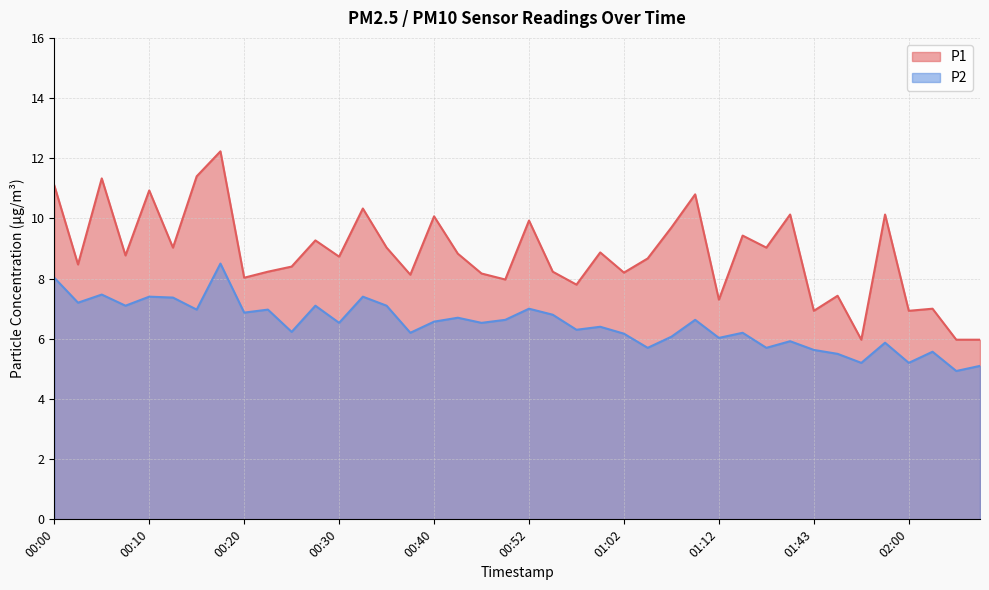

Is it true that P1 equals 10.8 at 01:09?

True